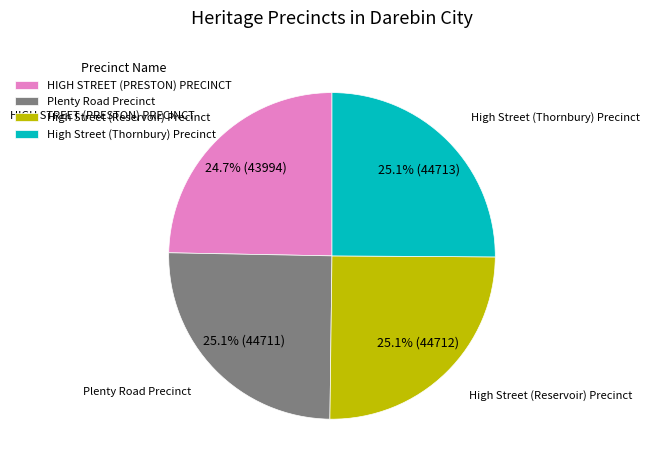

What percentage is the HIGH STREET (PRESTON) PRECINCT slice, to the nearest percent?

25%